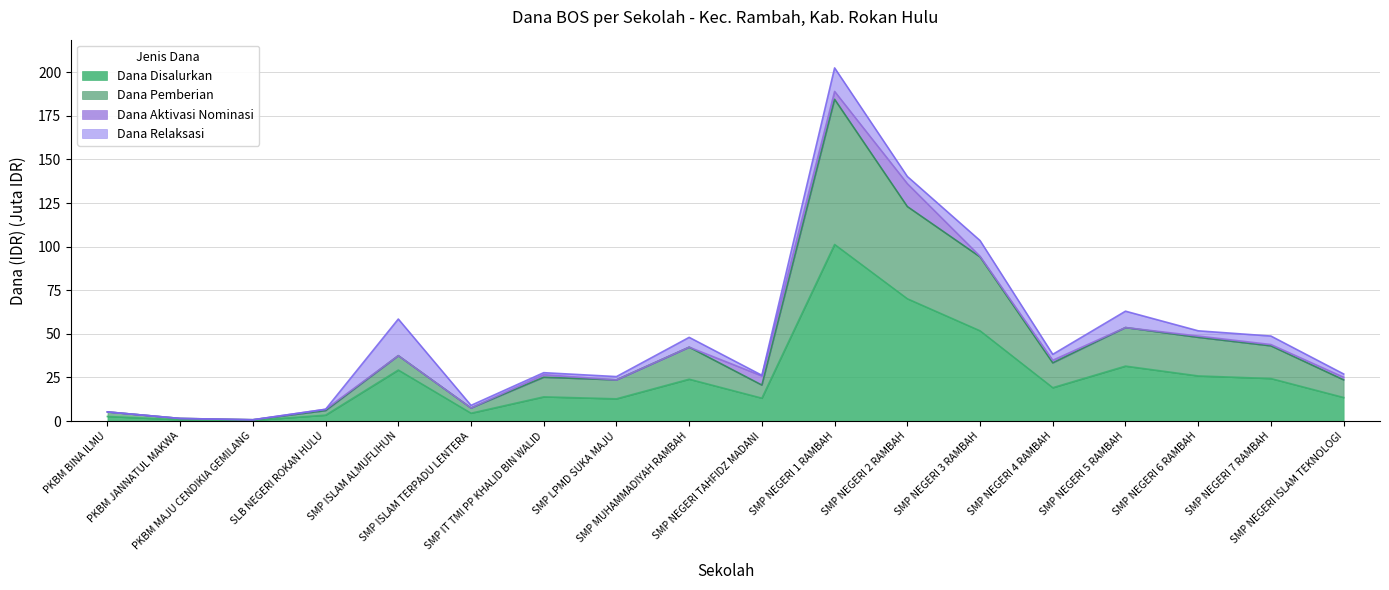

What is the difference between the maximum and minimum values in the Dana Pemberian series?

183.8